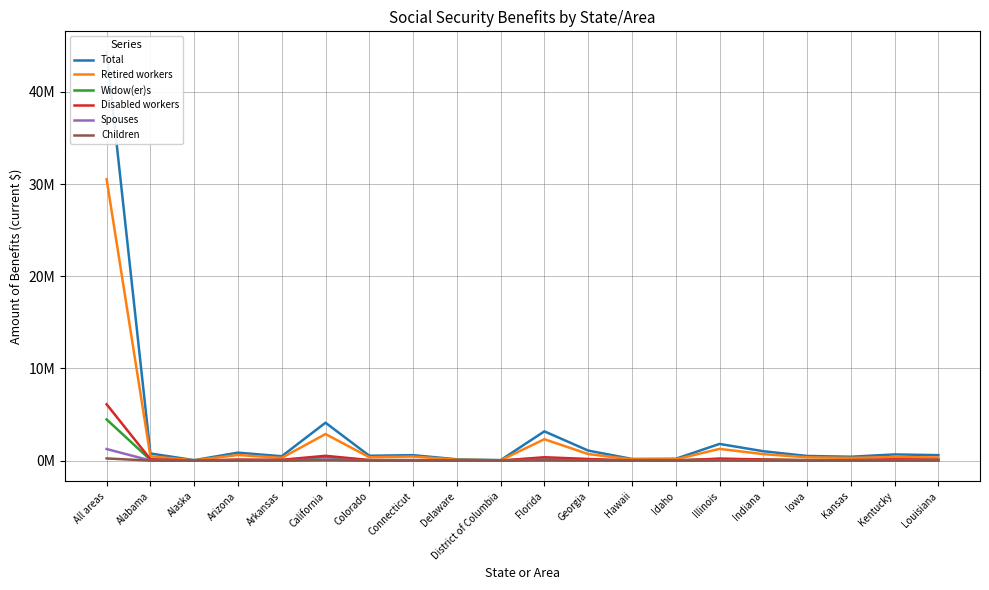

At how many categories does at least one series exceed 42841068?

1